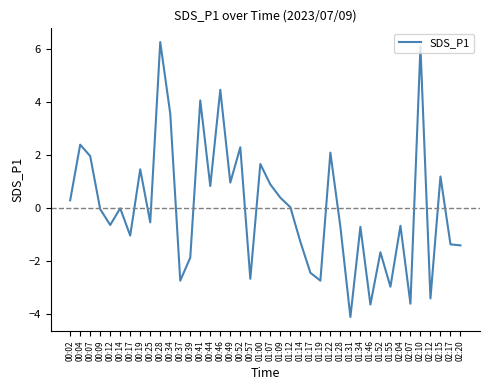

Which has a higher value, 01:55 or 01:19?

01:19